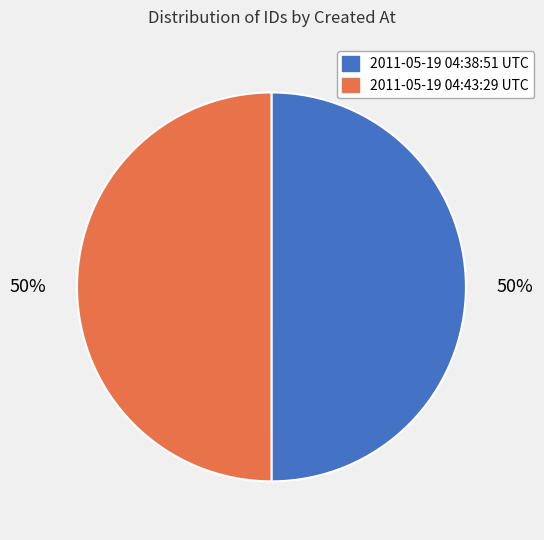

True or false: 2011-05-19 04:43:29 UTC accounts for 50% of the total.

True